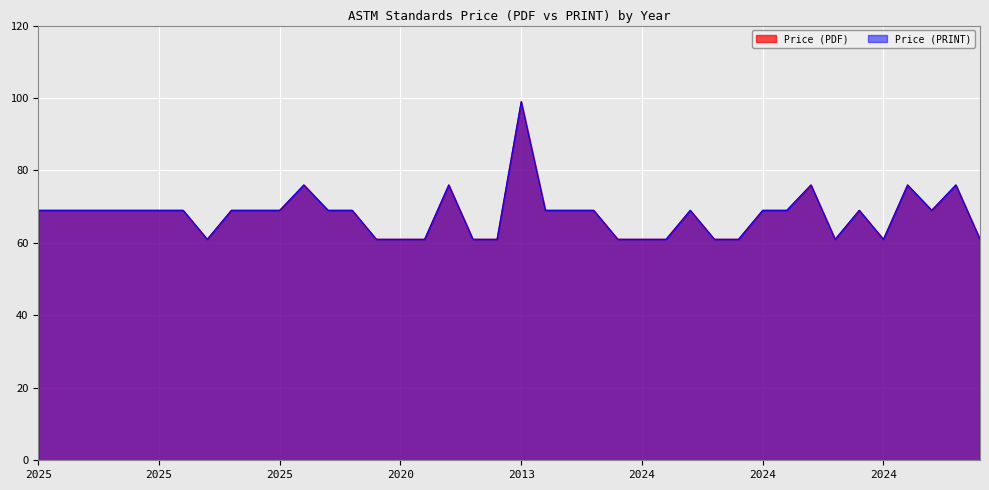

True or false: Price (PDF) and Price (PRINT) intersect in this chart.

False